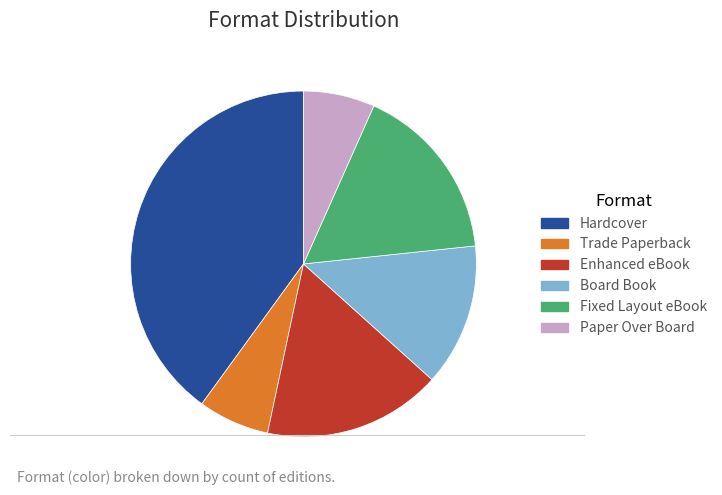

Combined, do Enhanced eBook and Hardcover account for over 50%?

Yes